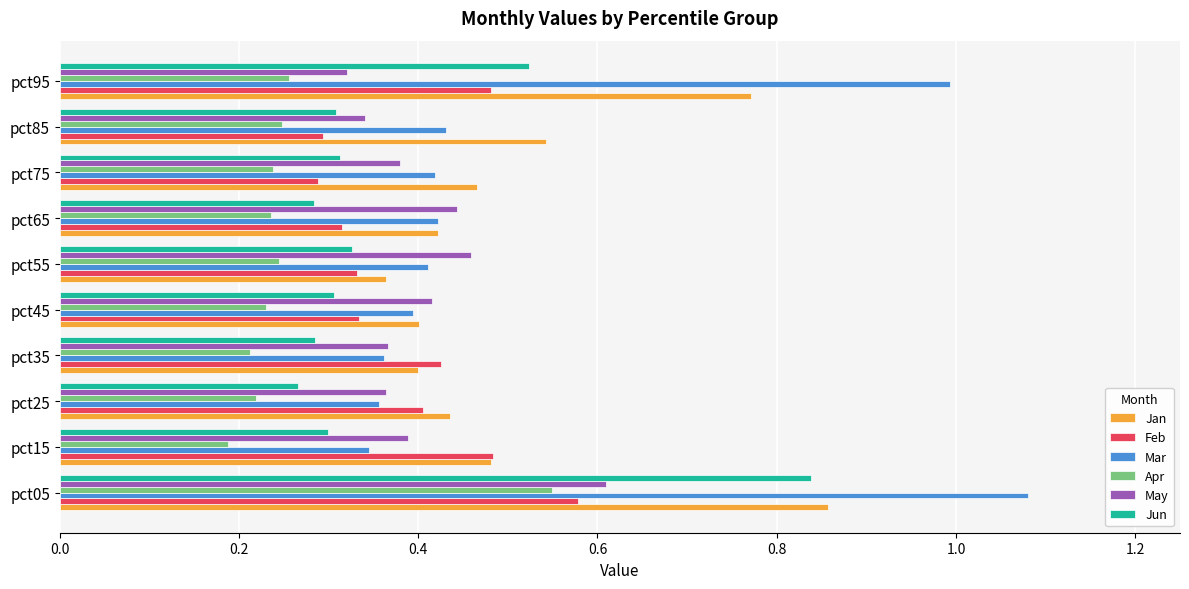

At which category is the sum across all series the highest?

pct05